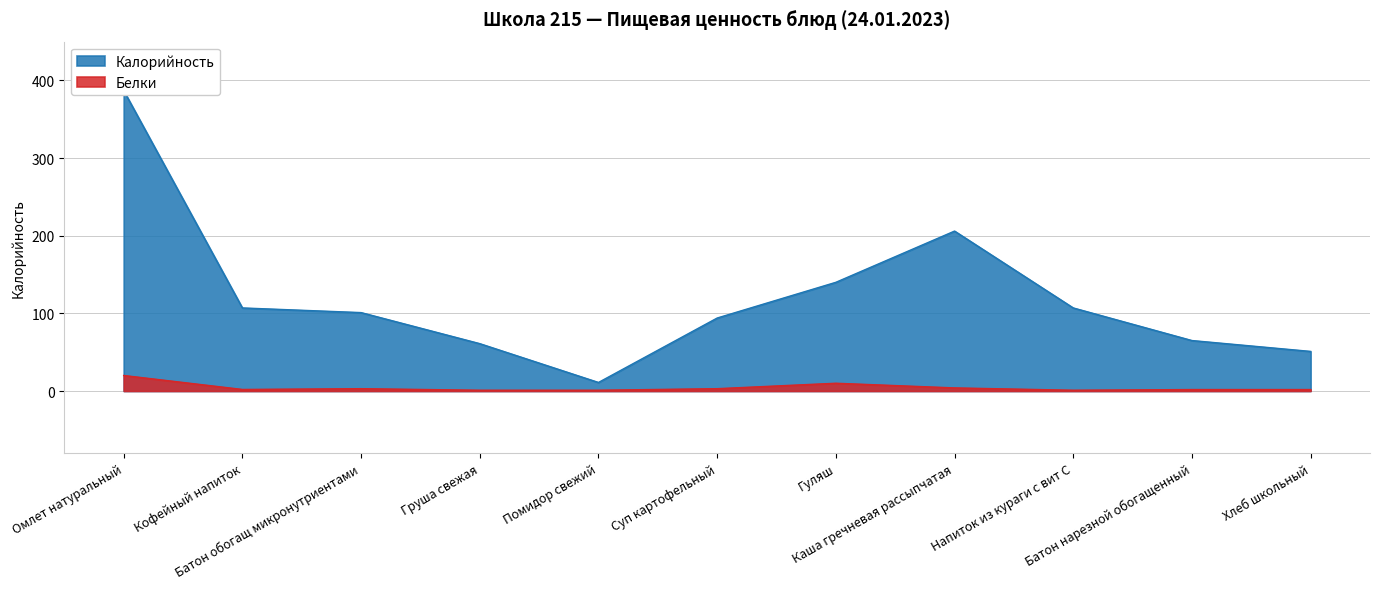

Which series has the widest spread of values?

Калорийность